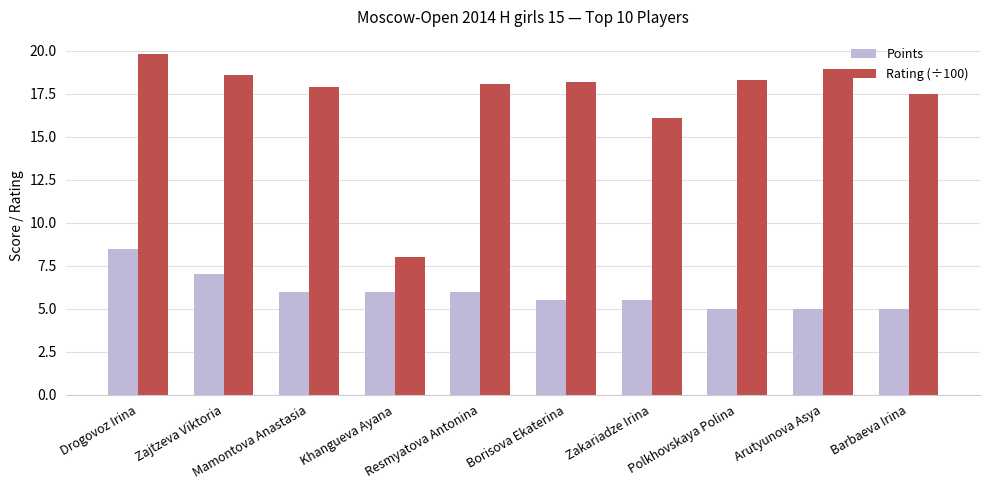

How many bars are there in total?

20